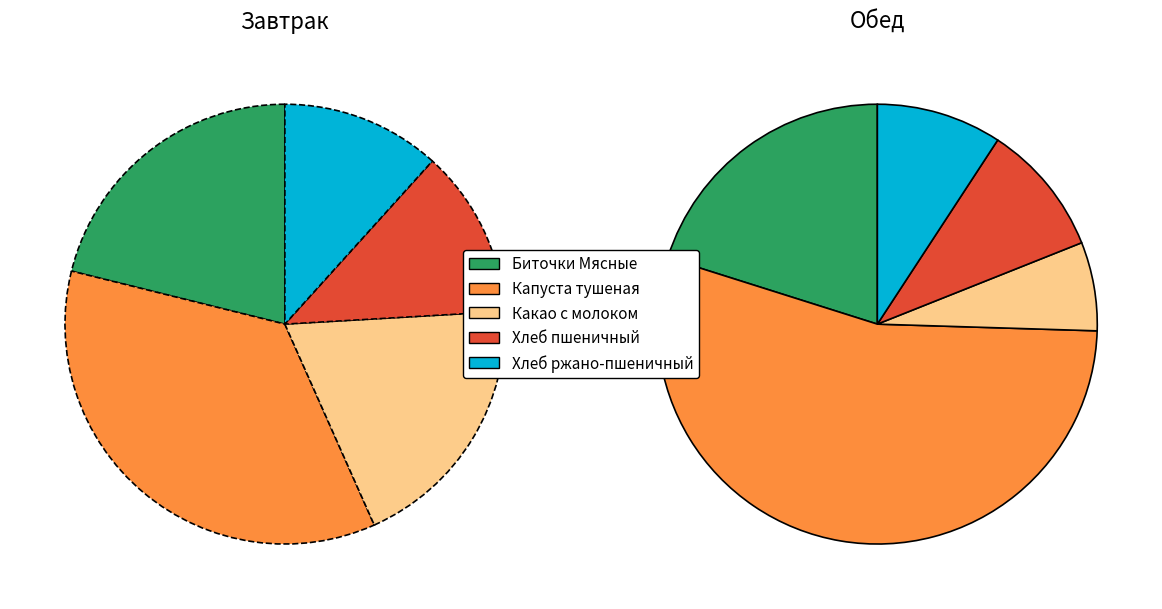

How many slices are in this pie chart?

5